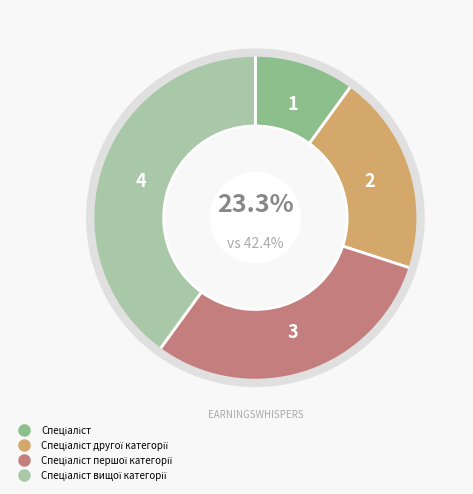

How much of the chart is everything except Спеціаліст?

90.0%